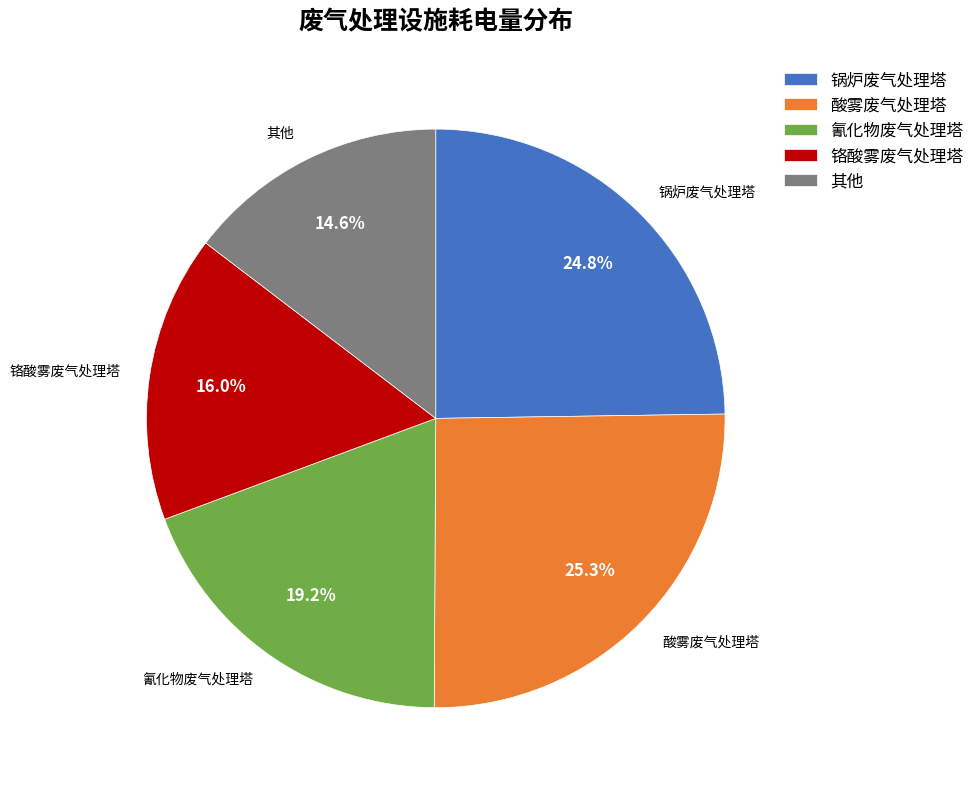

Does 其他 represent more than half of the total?

No